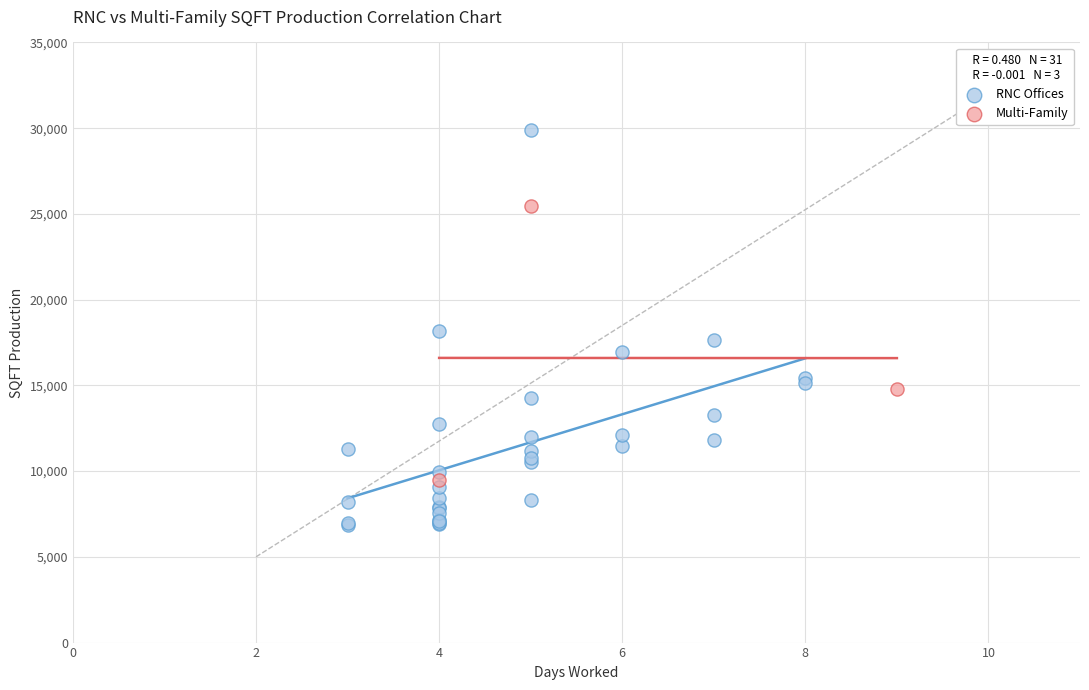

Which series reaches the minimum Y coordinate?

RNC Offices